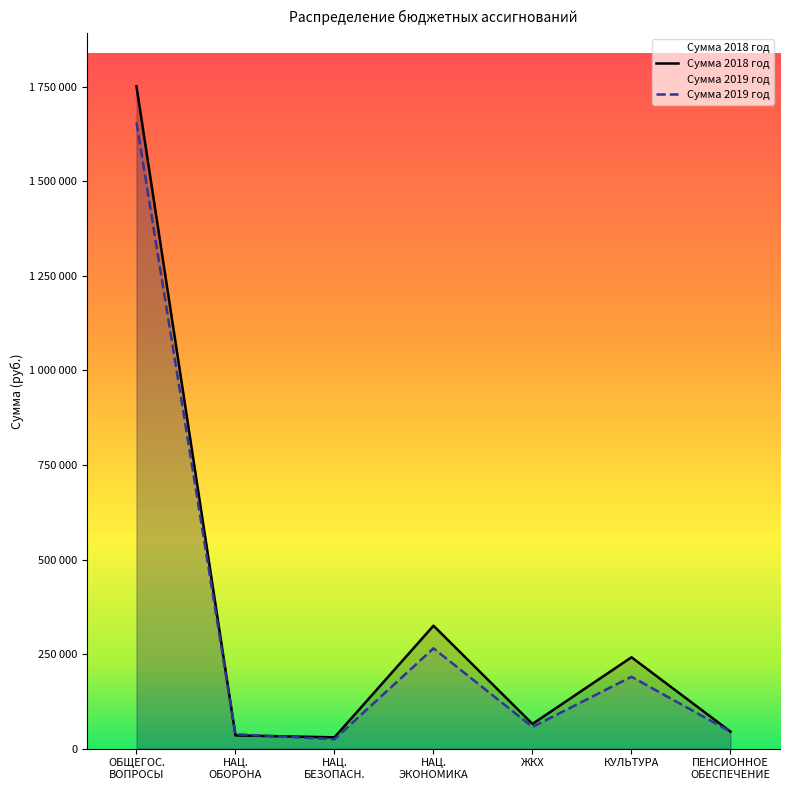

How many lines are shown in the chart?

2